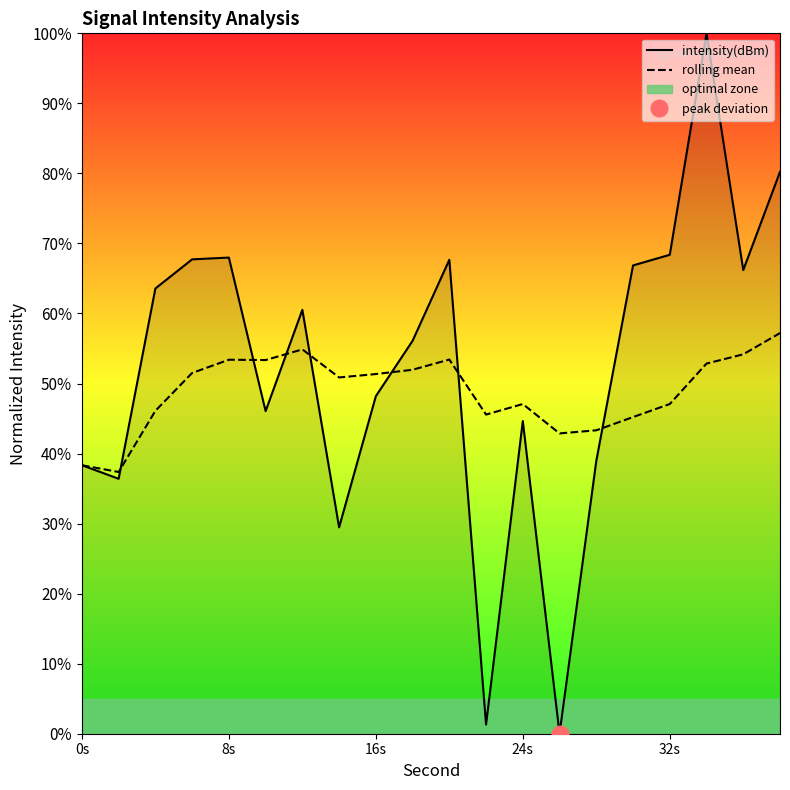

True or false: rolling mean and intensity(dBm) intersect in this chart.

True